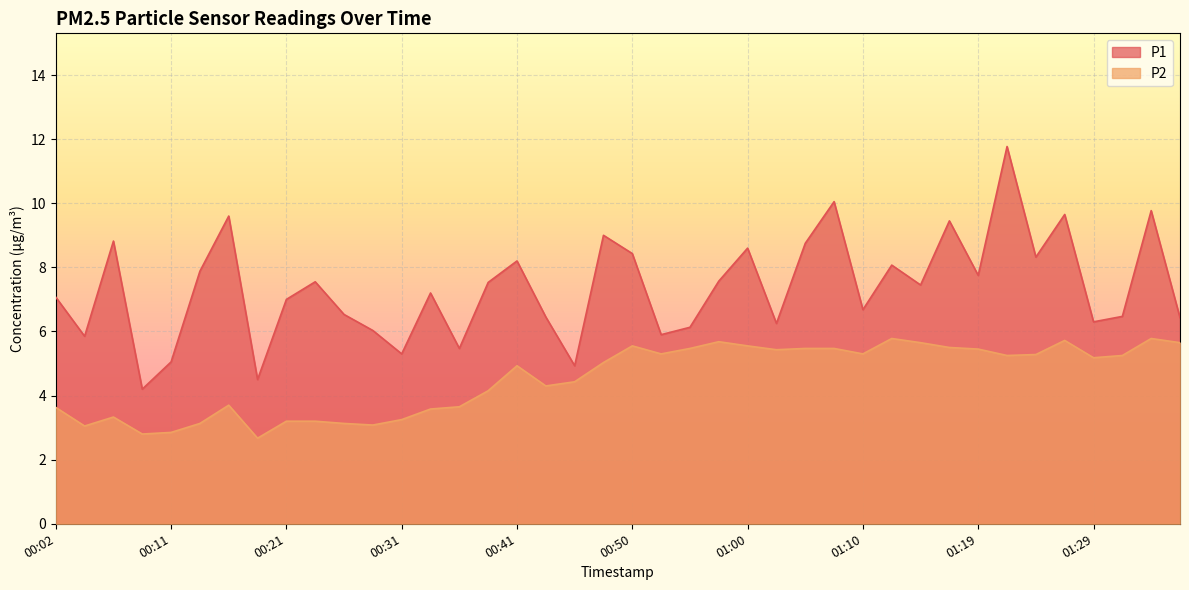

At which label does P2 first exceed 5?

00:48